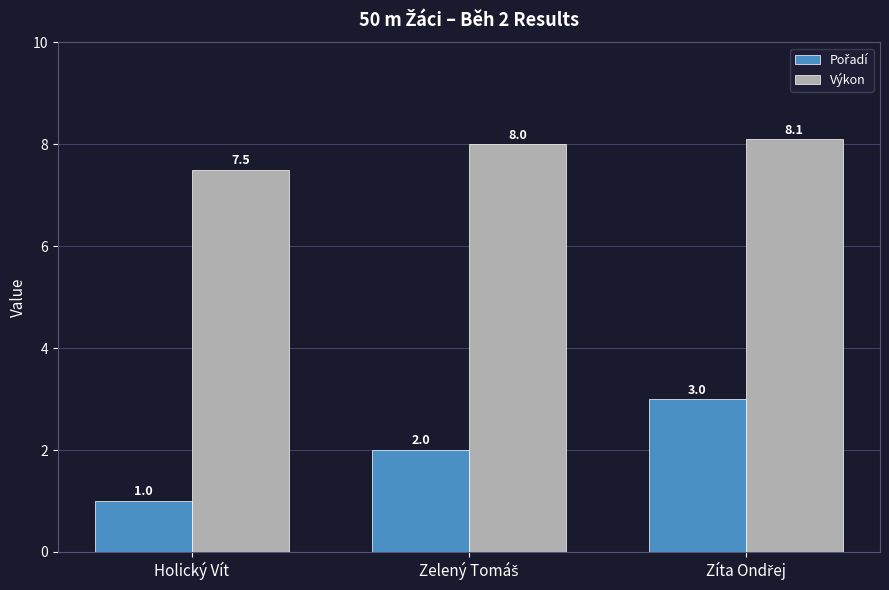

What value does the Výkon series have at Holický Vít?

7.5